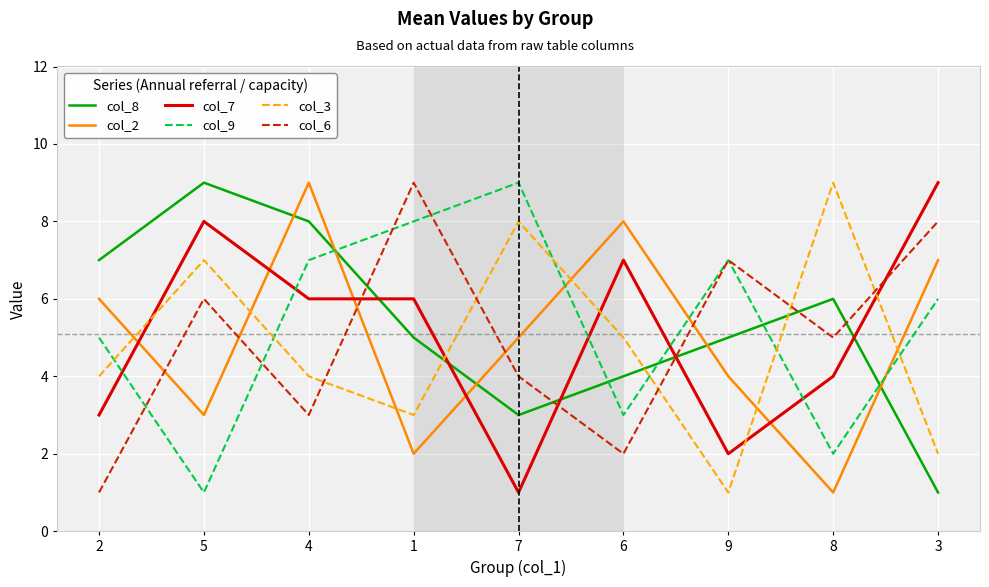

What is the total value across all series at 2?

26